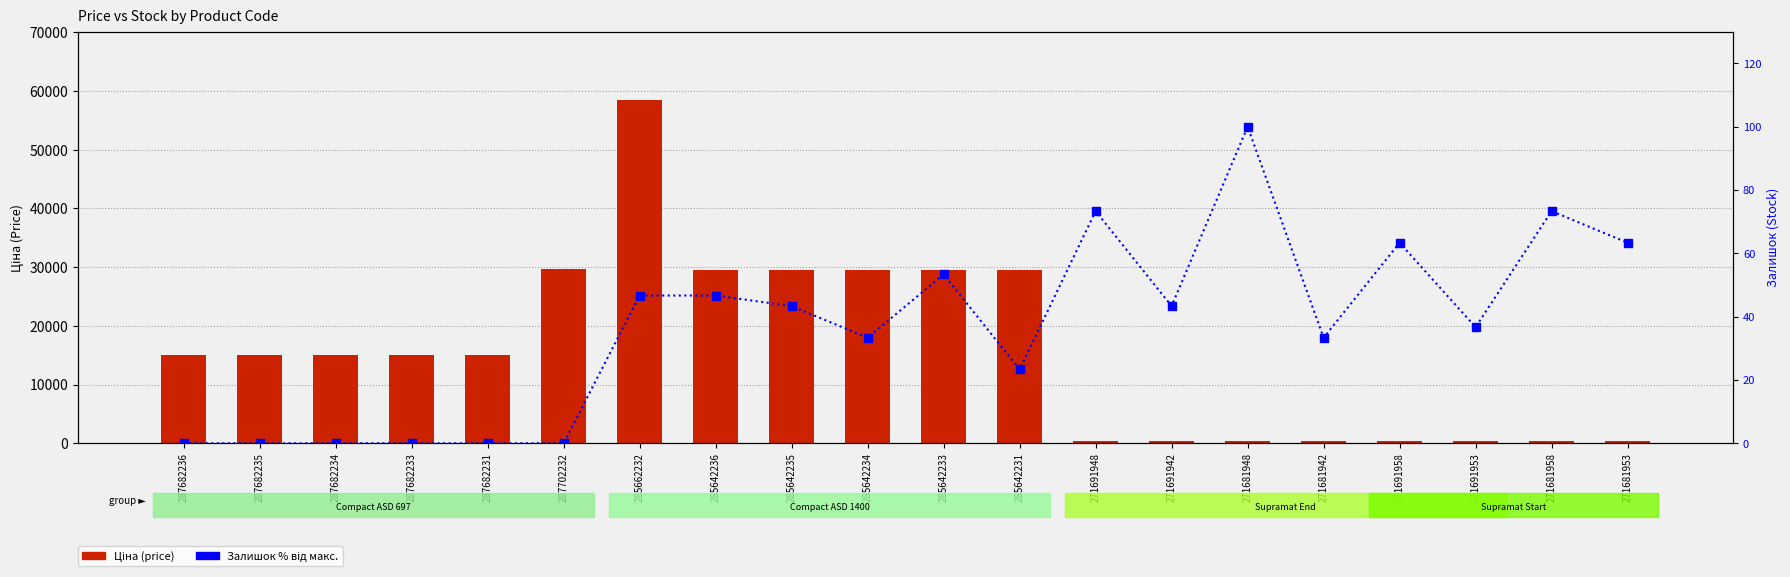

Rank the categories by Залишок (% max) value from highest to lowest.

271681948, 271691948, 271681958, 271691958, 271681953, 285642233, 285662232, 285642236, 285642235, 271691942, 271691953, 285642234, 271681942, 285642231, 287682236, 287682235, 287682234, 287682233, 287682231, 287702232